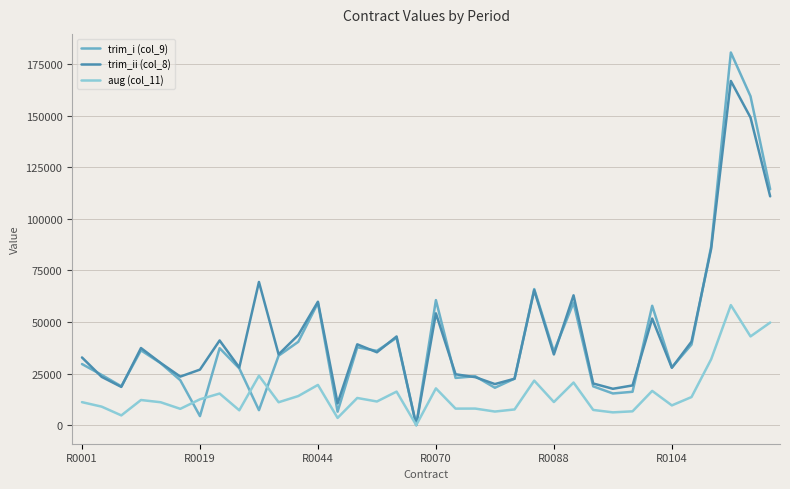

What is the maximum value shown in the chart?

180739.0